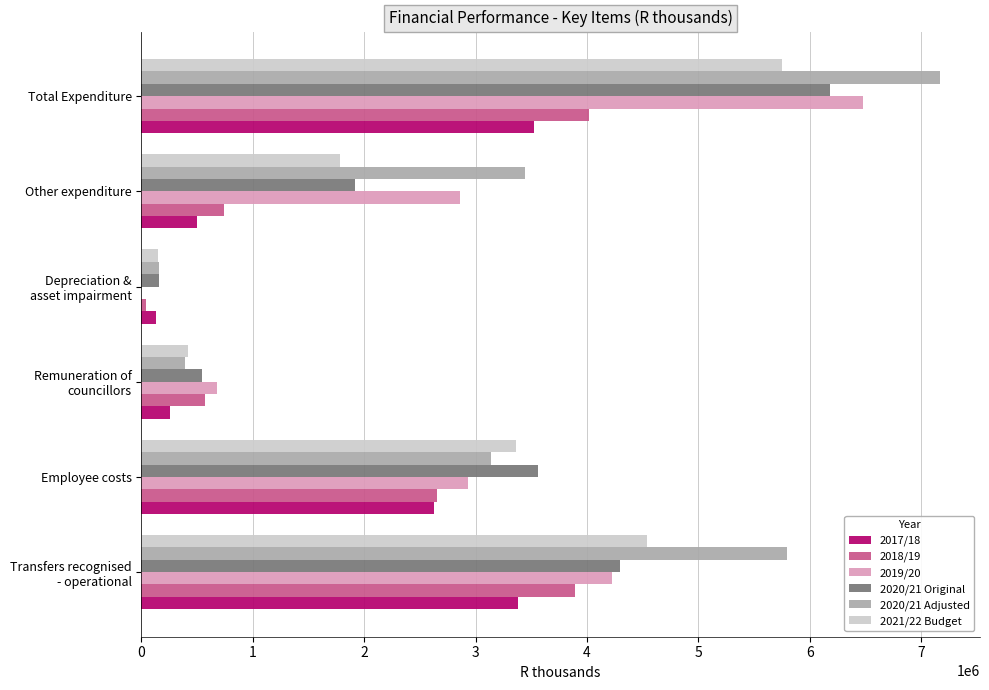

Which category has the highest value across all series?

Total Expenditure